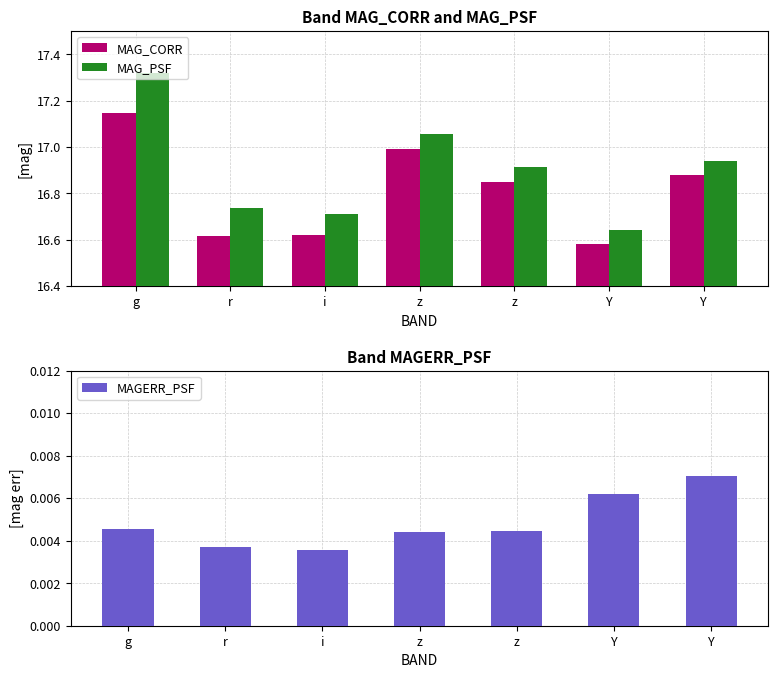

What is the sum of all MAG_CORR values?

117.7